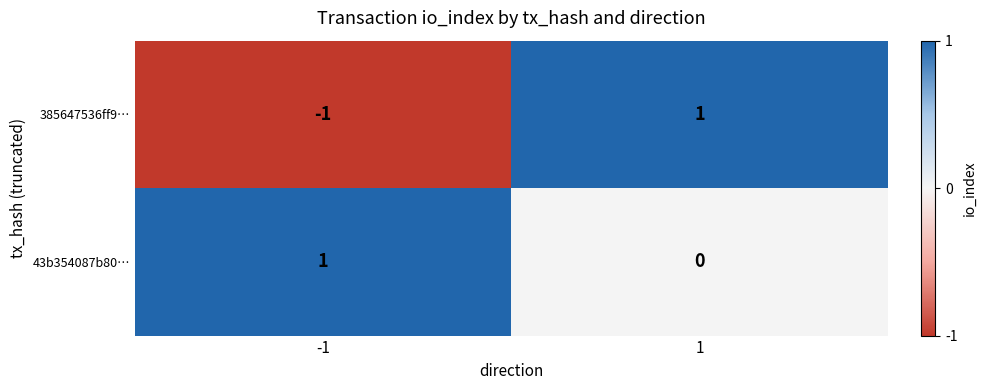

Reading right to left, what are all the values shown in this chart?

385647536ff9…: 1=1	-1=-1
43b354087b80…: 1=0	-1=1